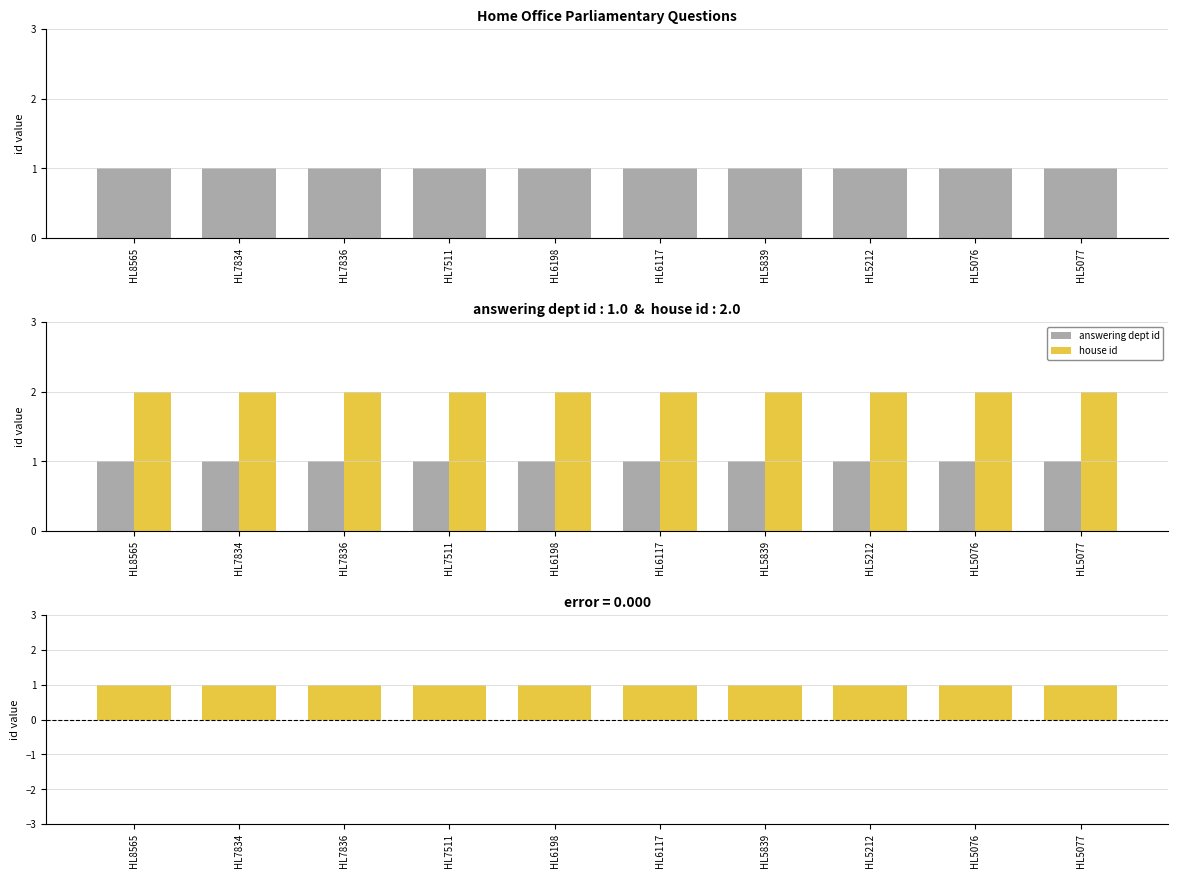

The house id - answering dept id series shows 1 at HL7836. True or false?

True